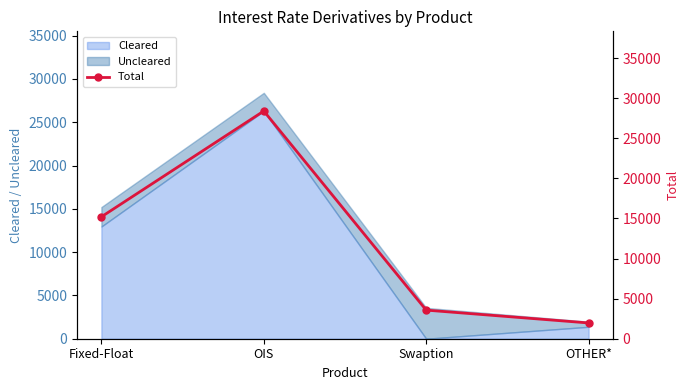

The chart shows a value of 3157 at OTHER*. True or false?

False